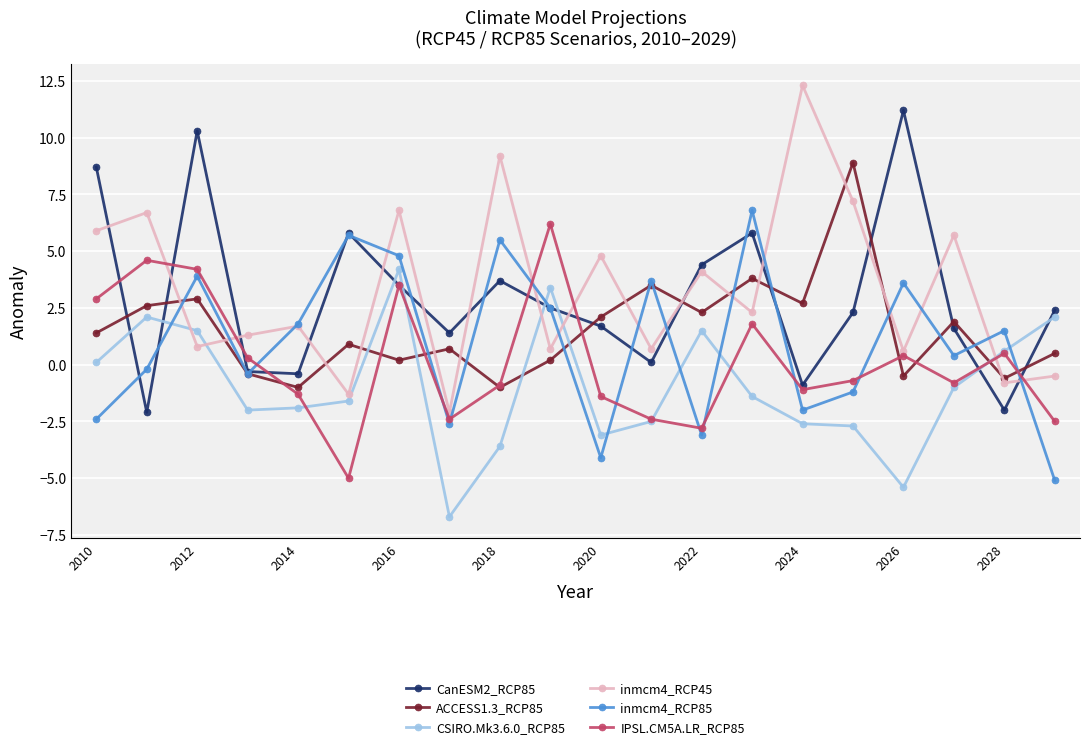

What is the difference between the maximum and minimum values in the ACCESS1.3_RCP85 series?

9.9